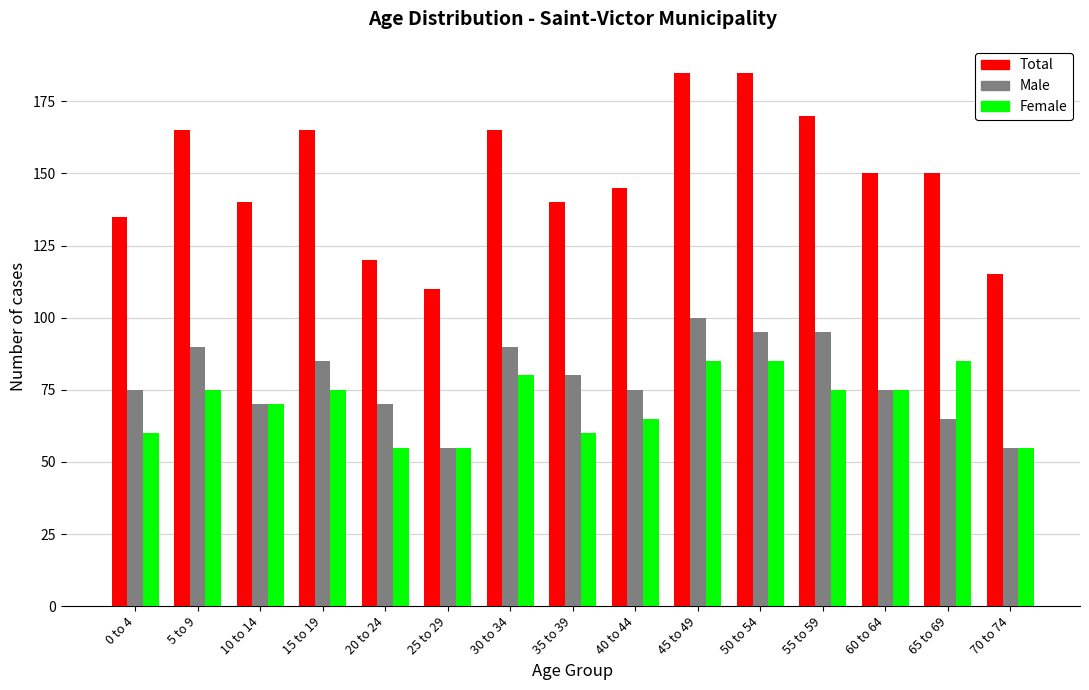

What is the spread (max minus min) of values at 45 to 49?

100